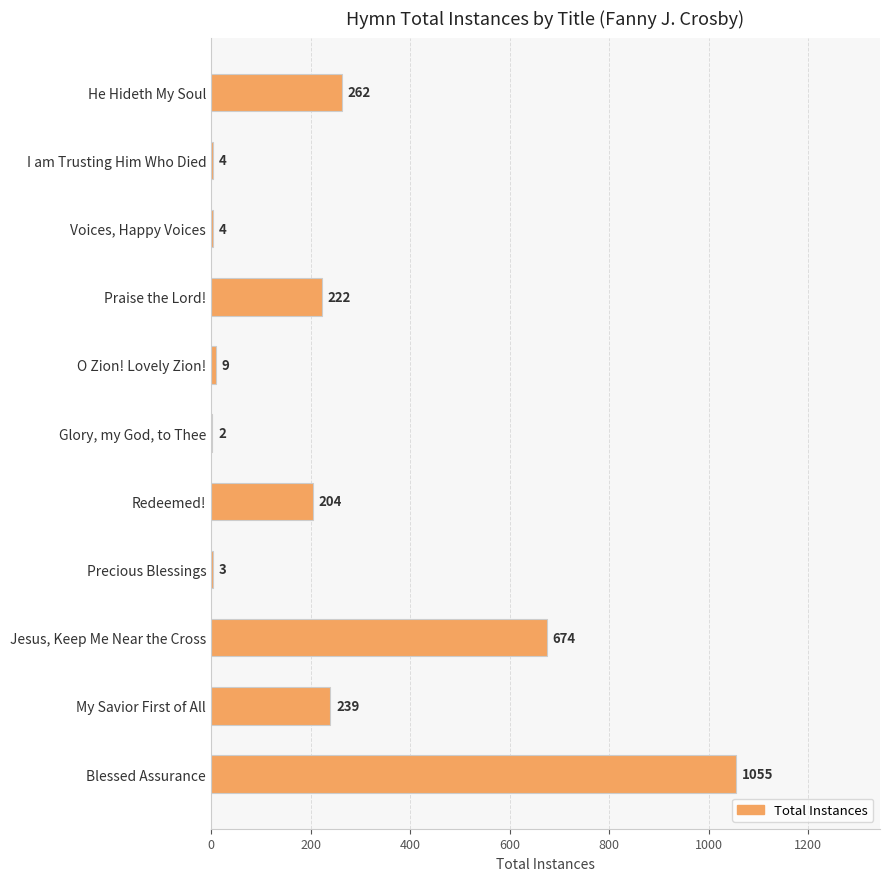

True or false: the data shows 9 at O Zion! Lovely Zion!.

True